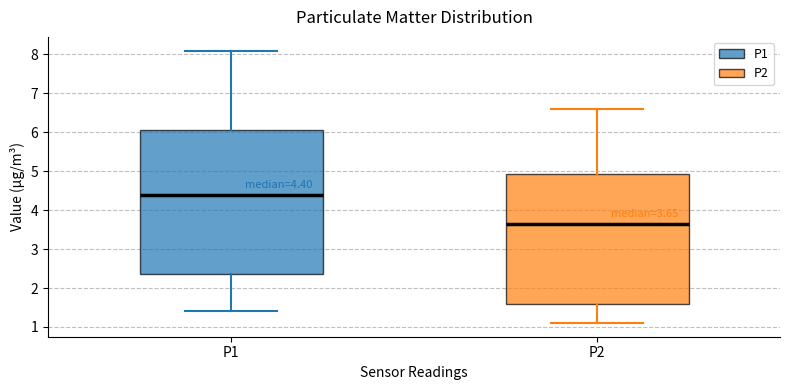

Which box is the tallest, from its lower edge to its upper edge?

P1